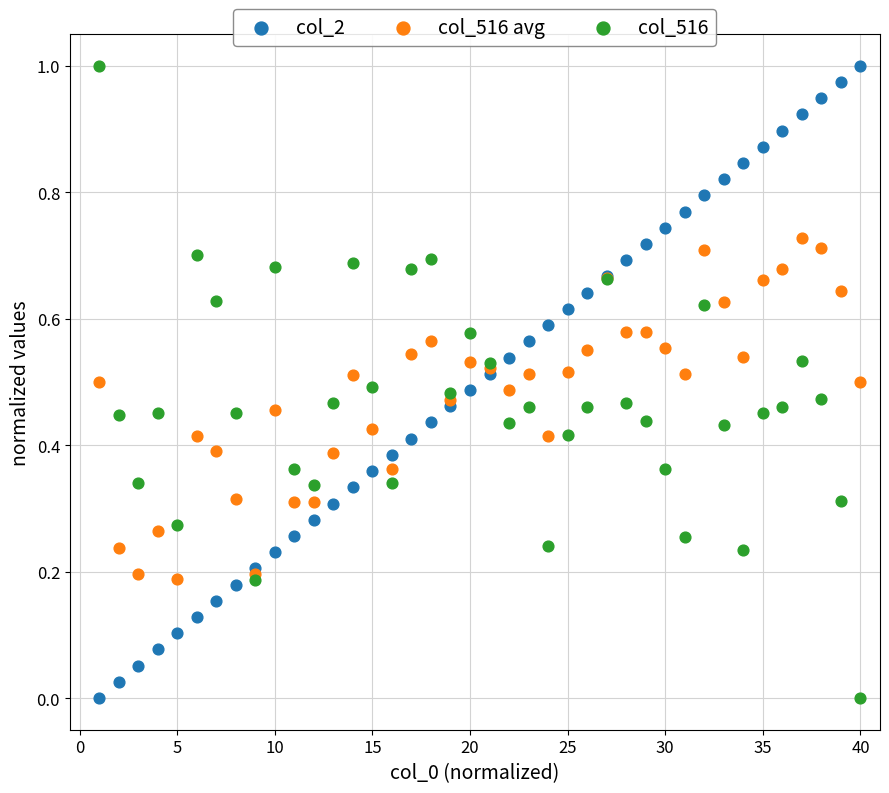

What is the X range (max minus min) for the scatter plot?

39.0